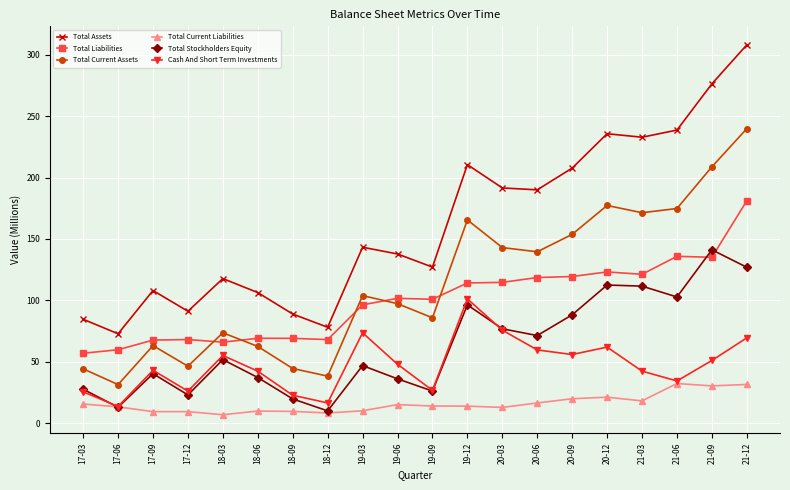

What position from the right is 20-06?

7